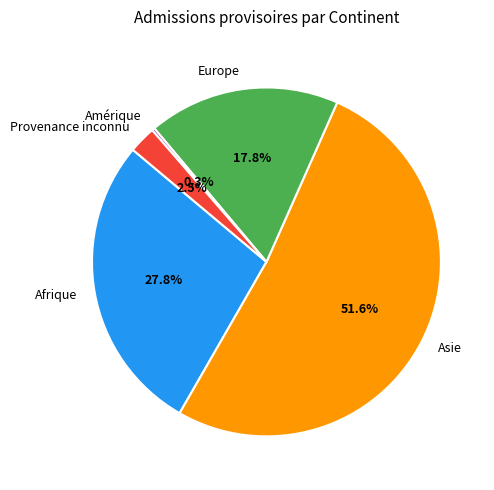

Does Asie account for over 50% of the chart?

Yes